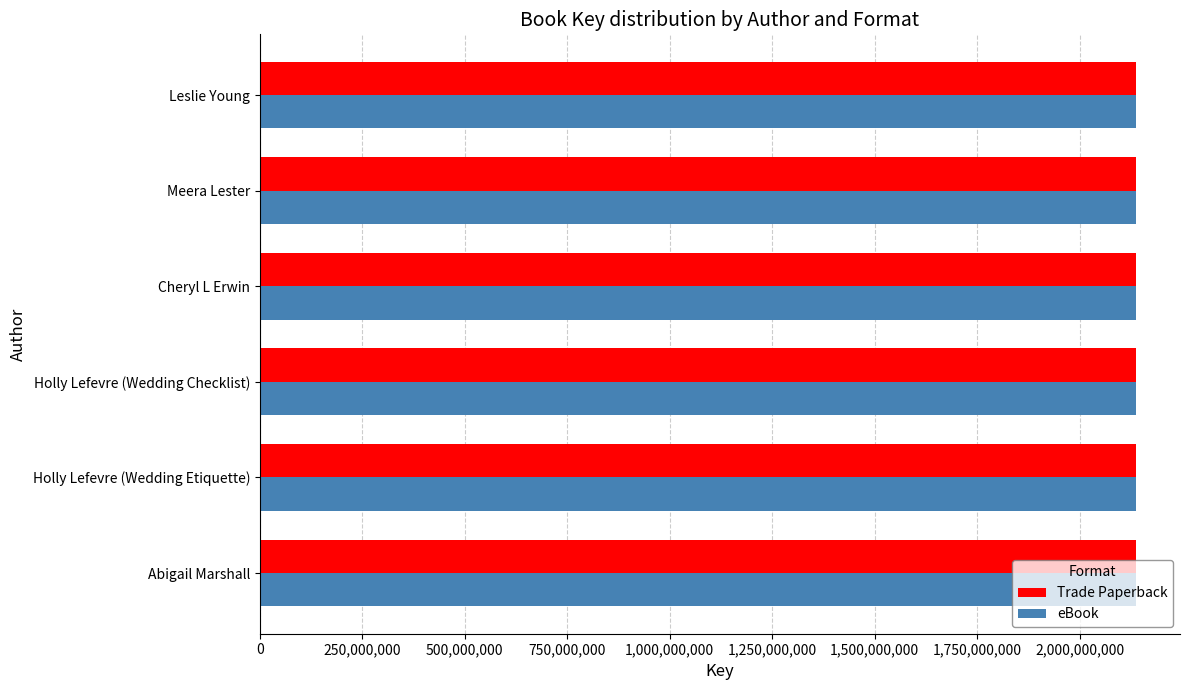

How many categories are shown in the chart?

6